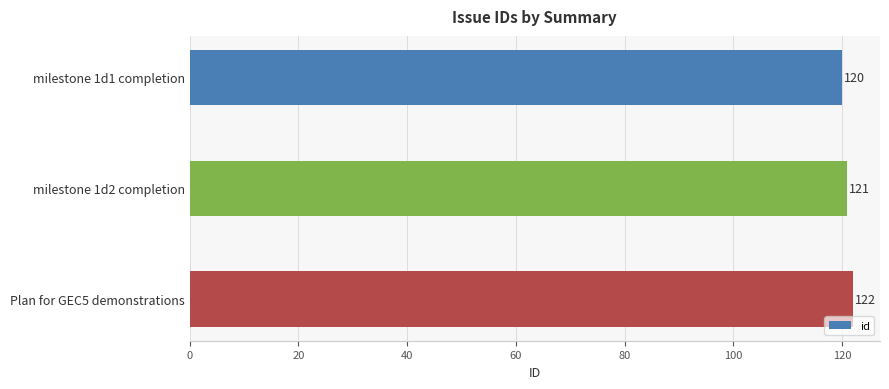

Reading bottom to top, what are all the values shown in this chart?

122	121	120